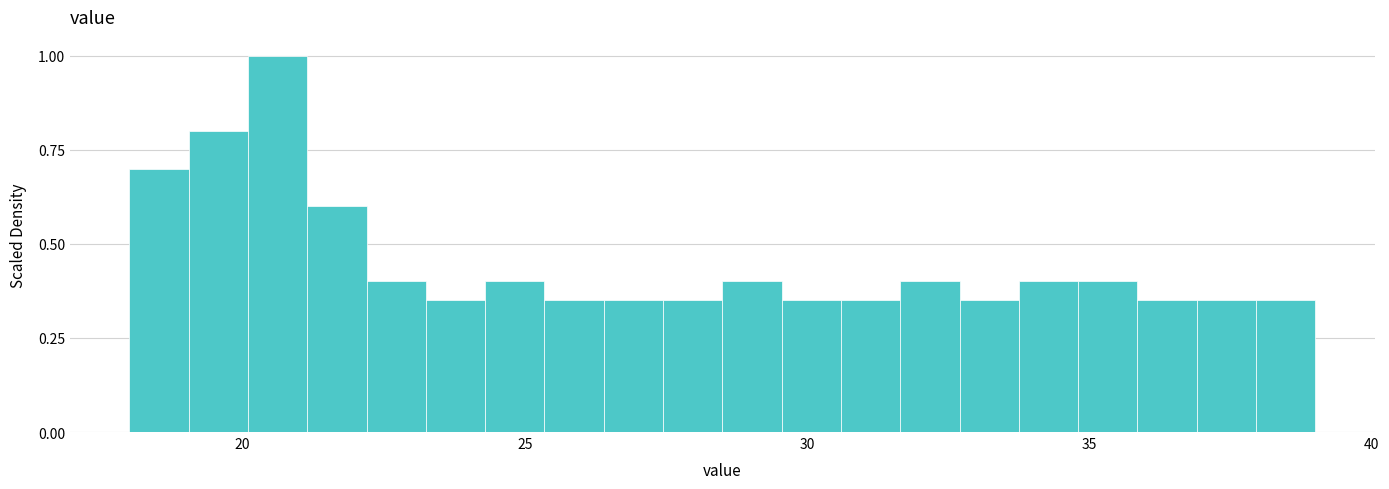

Read against the x-axis, roughly where is the centre of the tallest bar?

20.5